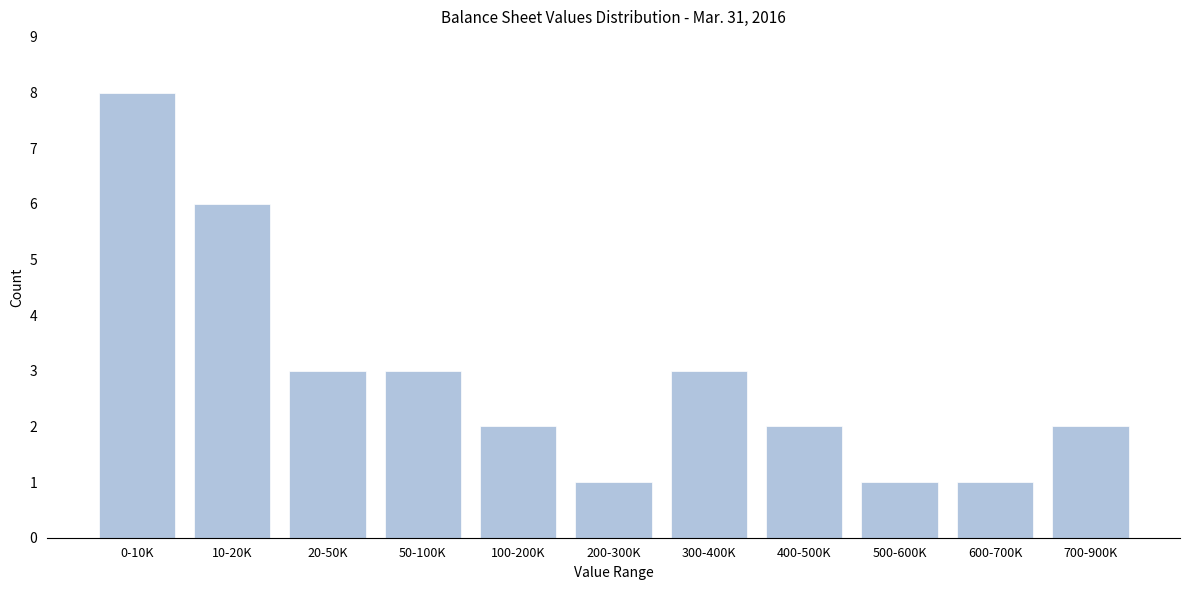

Reading left to right, list all the values displayed in this chart.

8	6	3	3	2	1	3	2	1	1	2